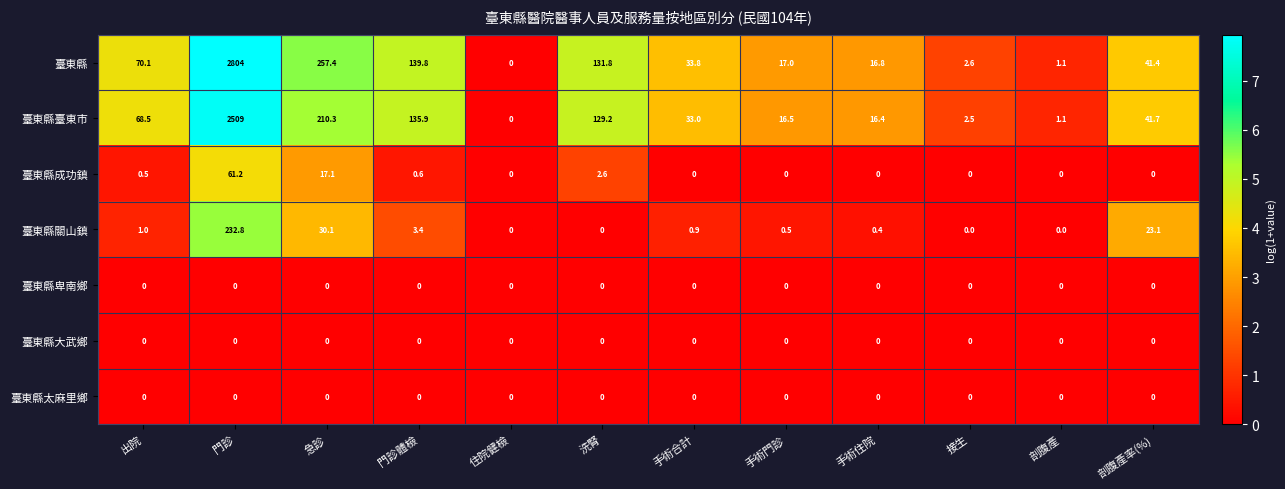

Where does the 臺東縣臺東市 series first go above 41?

出院